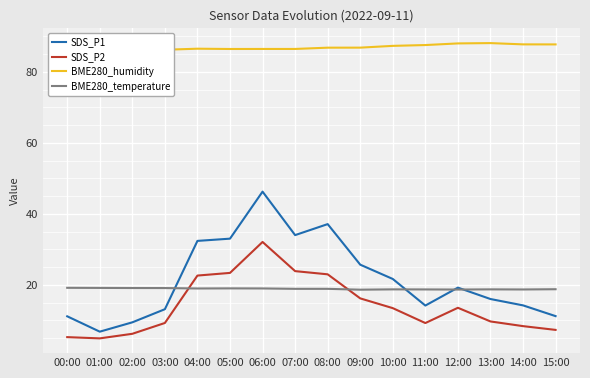

What is the greatest value displayed?

88.1